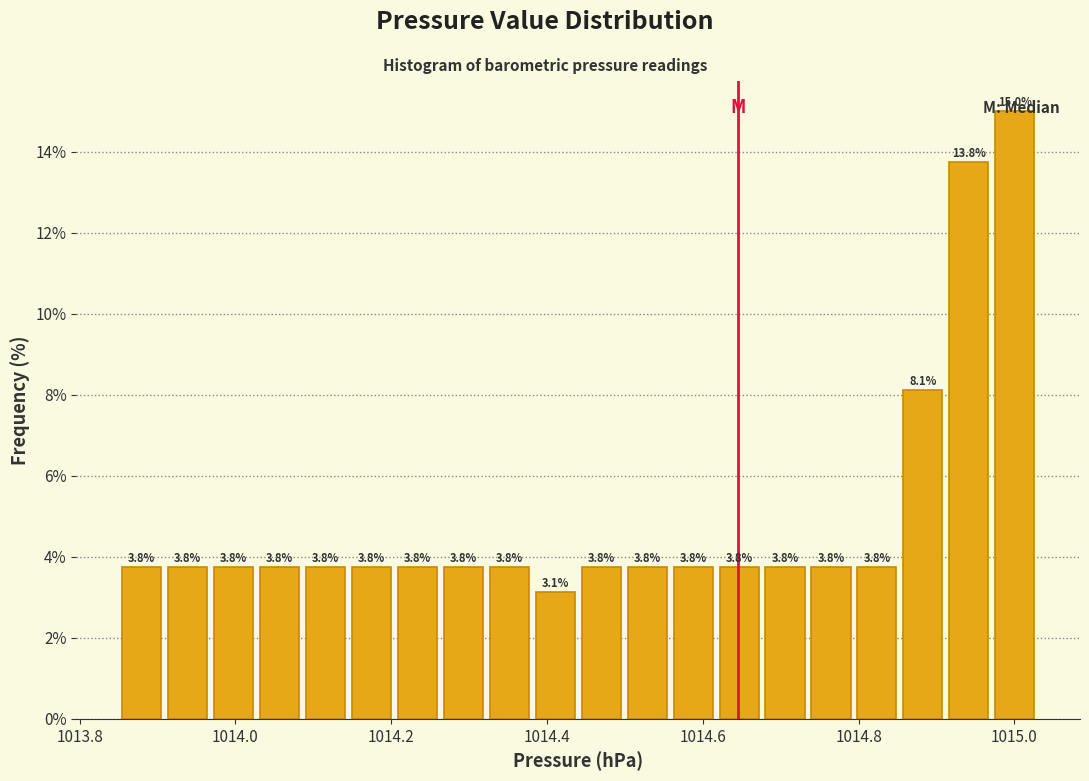

Around what value on the x-axis is the tallest bar? Give the approximate position of its centre, as read against the axis.

1015.00